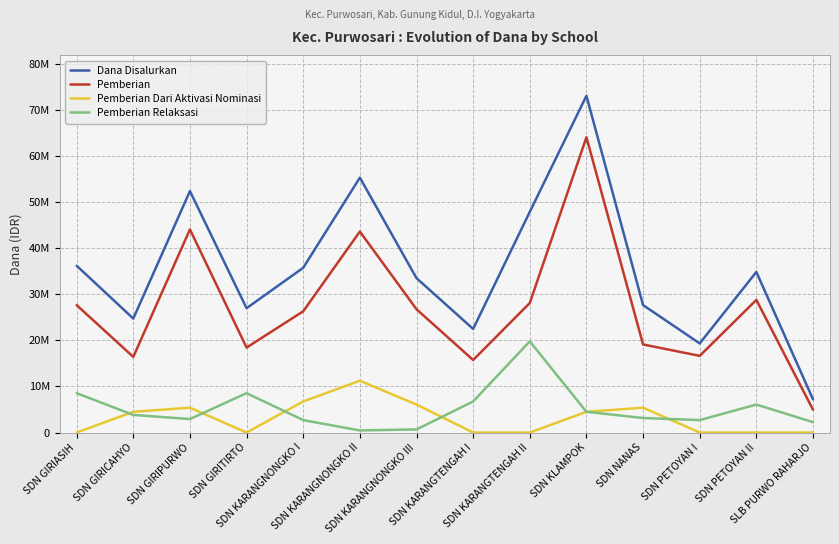

What are all the series names shown in the legend?

Dana Disalurkan, Pemberian, Pemberian Dari Aktivasi Nominasi, Pemberian Relaksasi